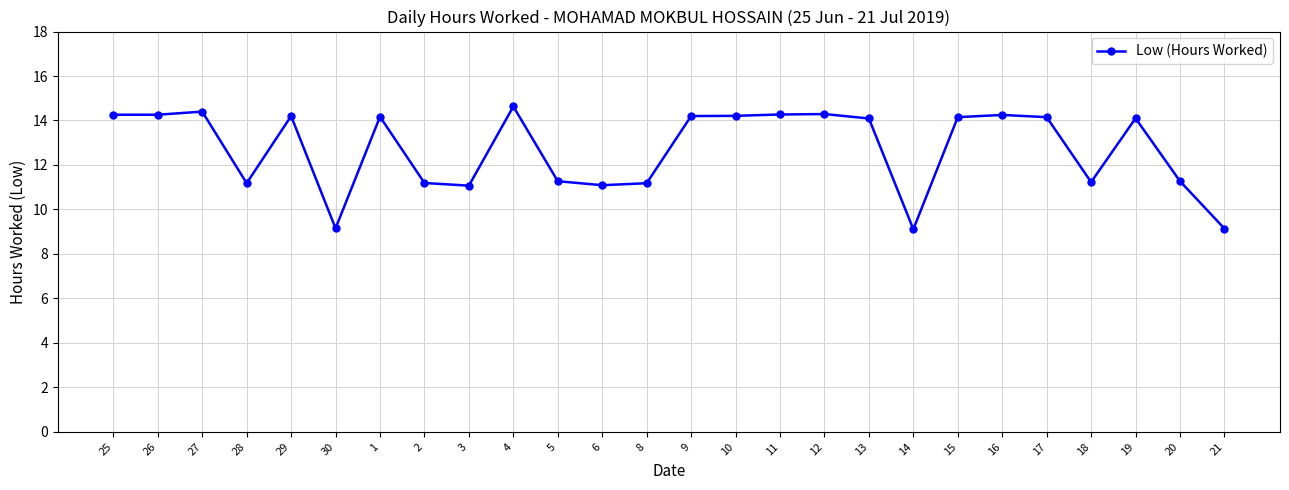

Is this an area chart (filled region under the line)?

No